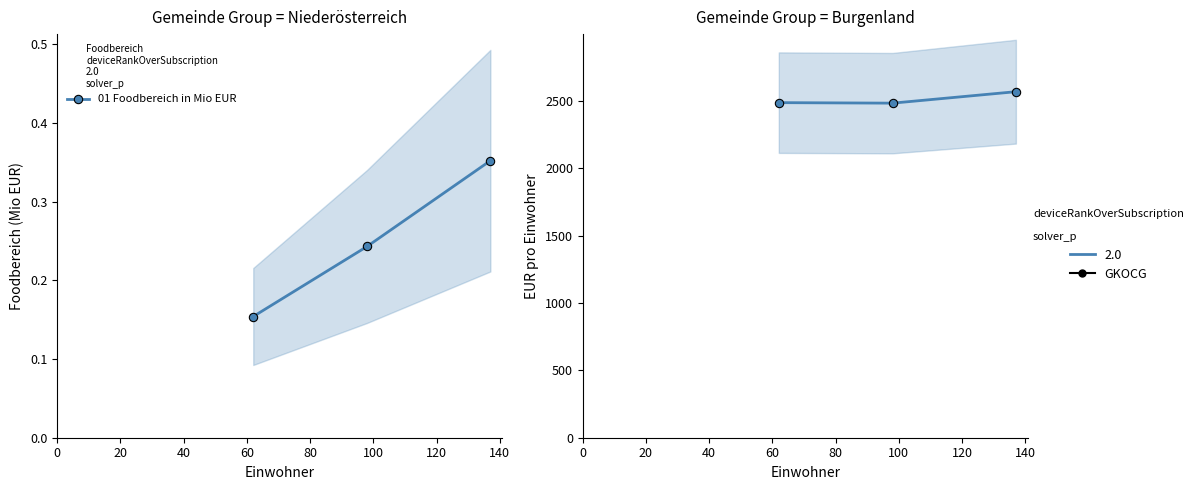

What is the difference between the maximum and second lowest values in the 01 Foodbereich pro Einwohner in EUR series?

81.3